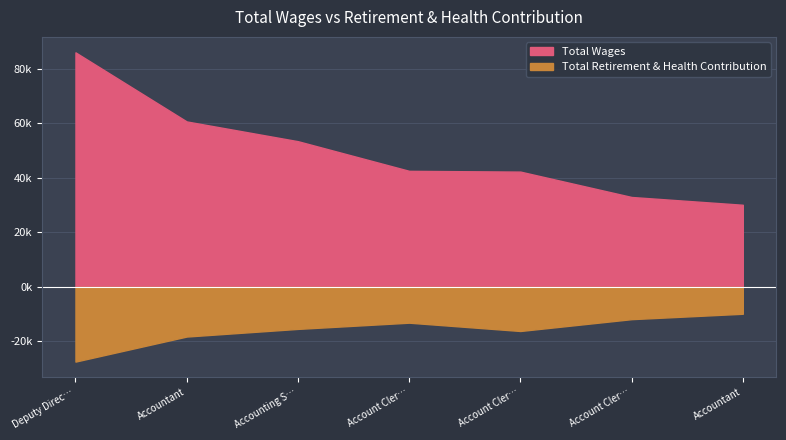

What is the greatest value displayed?

86015